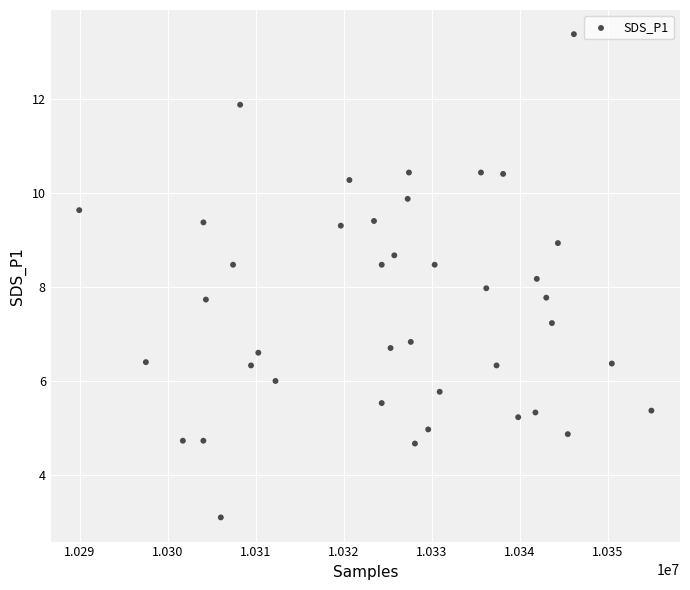

What is the range of X values (max minus min)?

64989.0